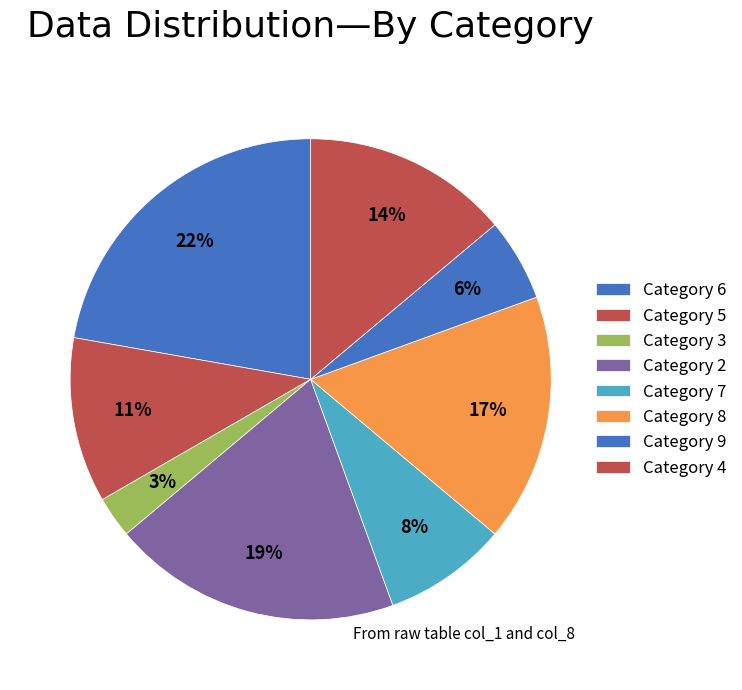

Which slice is the smallest?

3